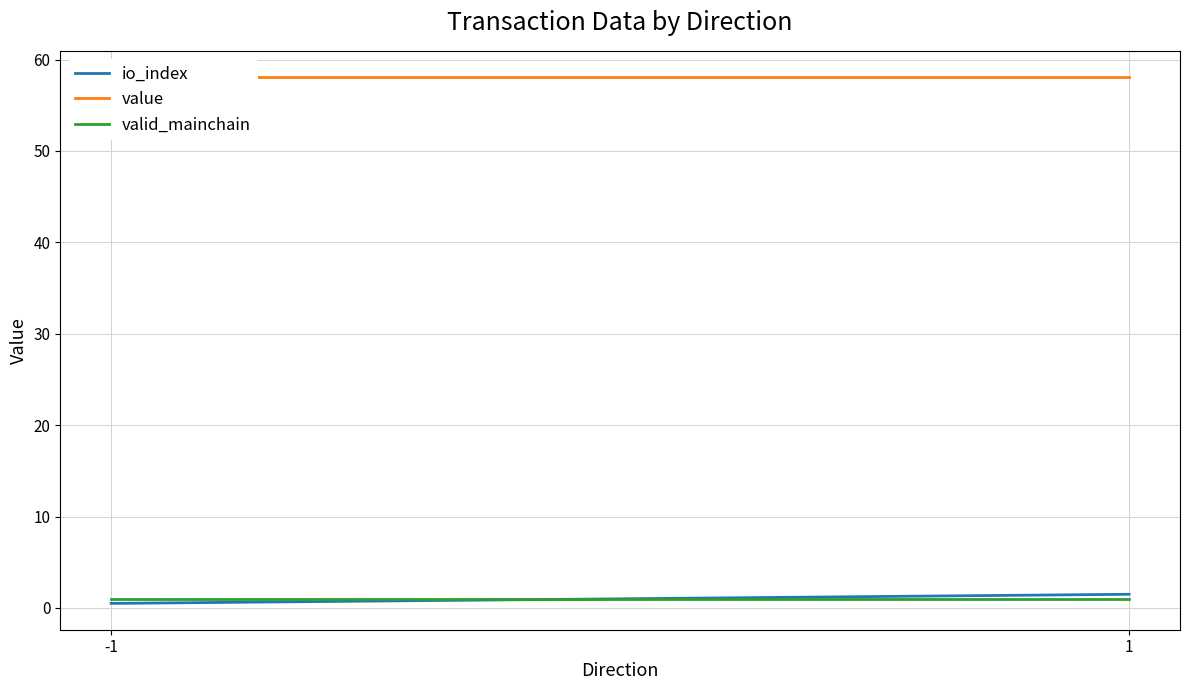

Is this an area chart (filled region under the line)?

No